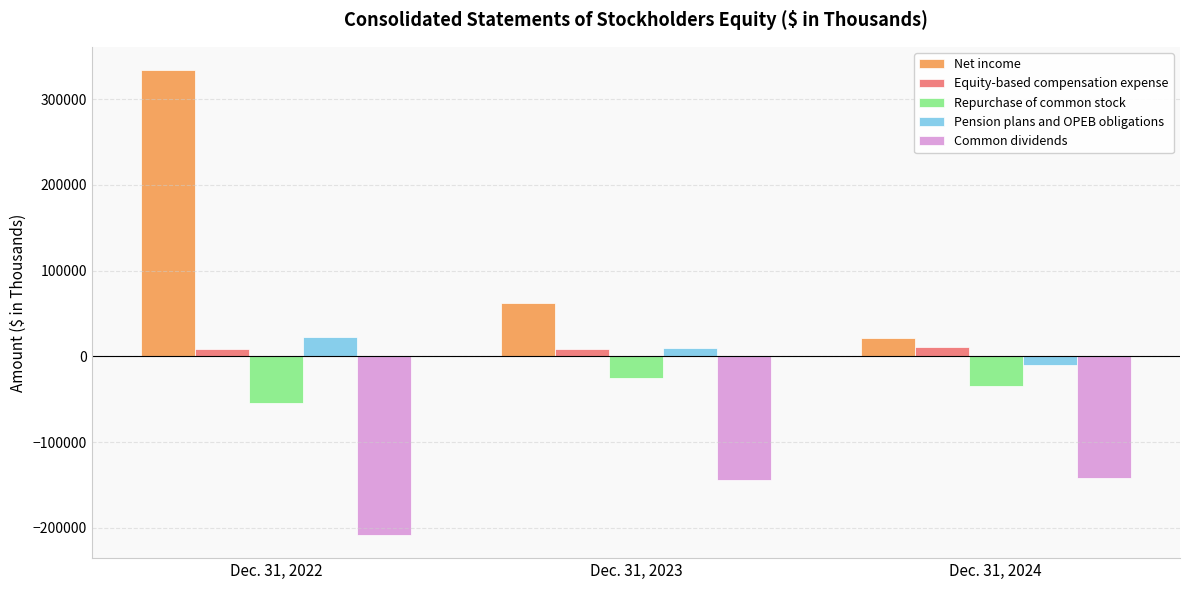

Which category has the lowest value in the Net income series?

Dec. 31, 2024